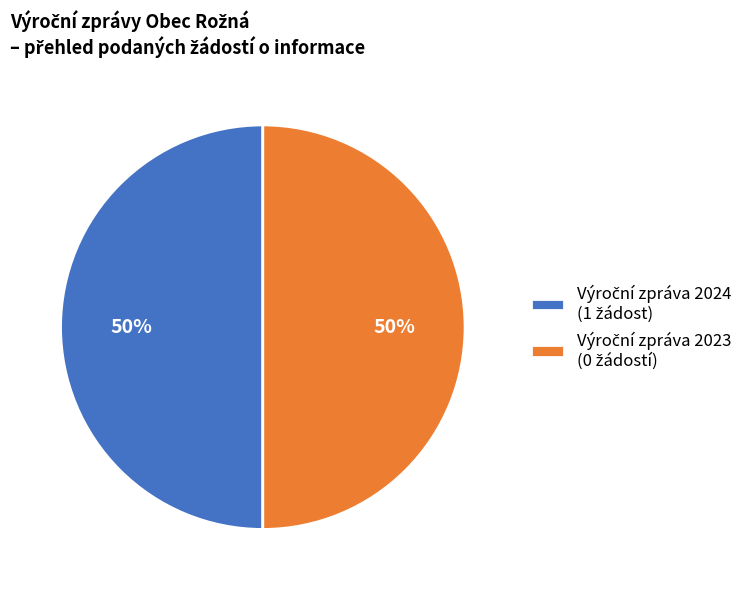

To the nearest percent, what is the average slice percentage?

50%